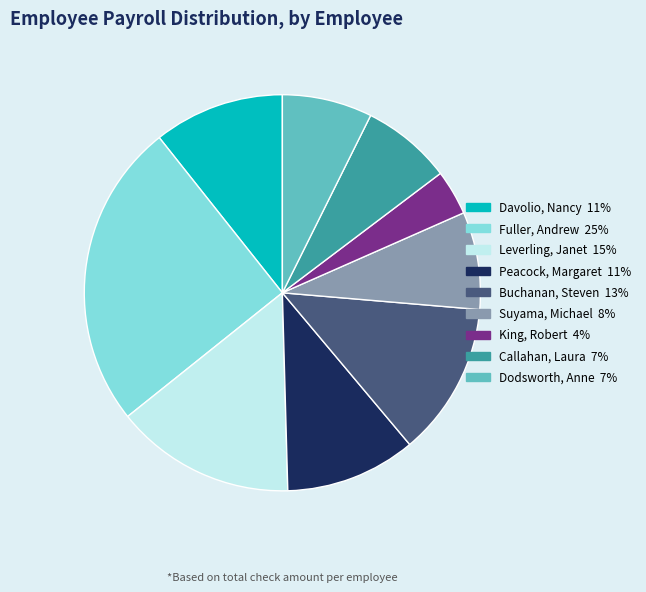

How many slices are in this pie chart?

9